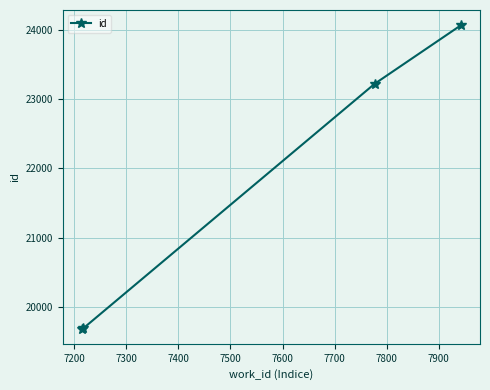

What is the smallest value displayed?

19685